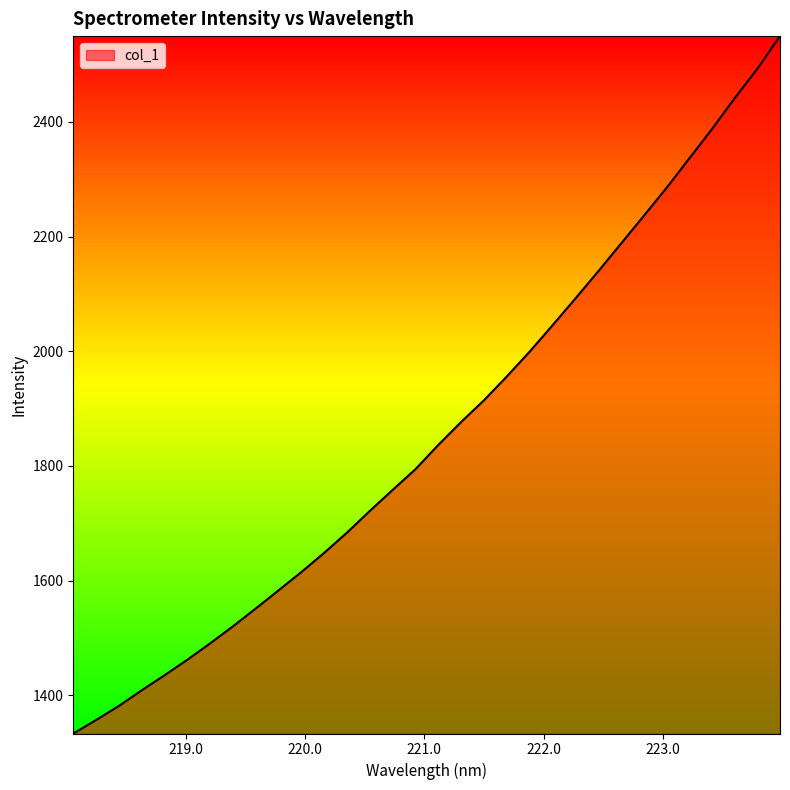

What is the sum of all values?

59512.6